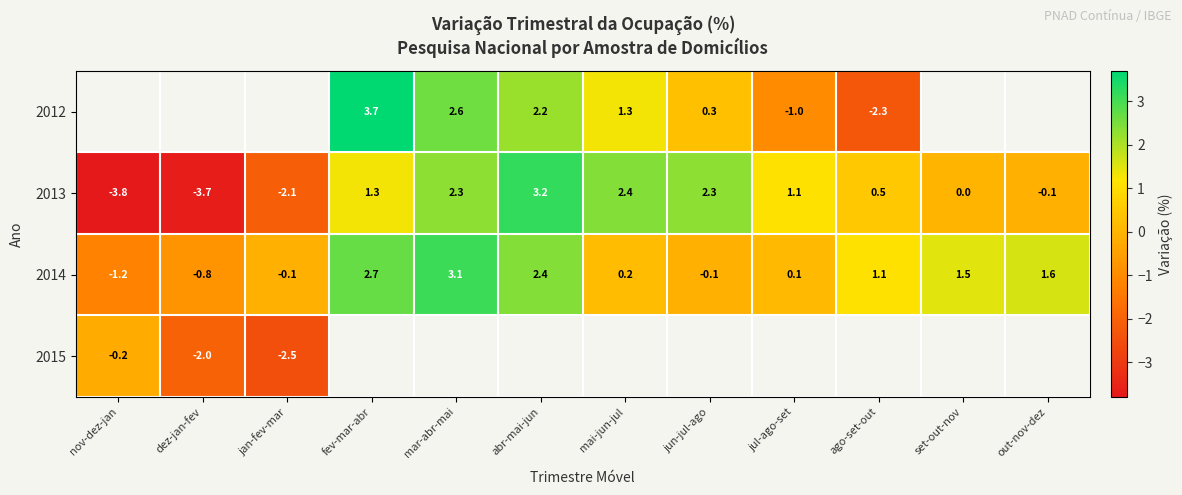

What is the minimum value for 2013?

-3.8